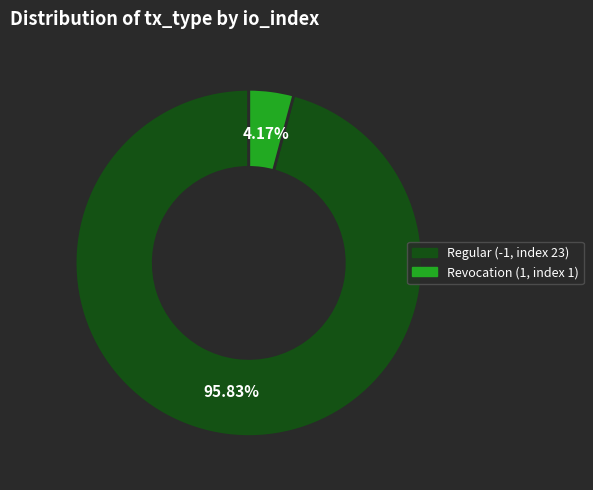

Count the number of slices in the pie.

2